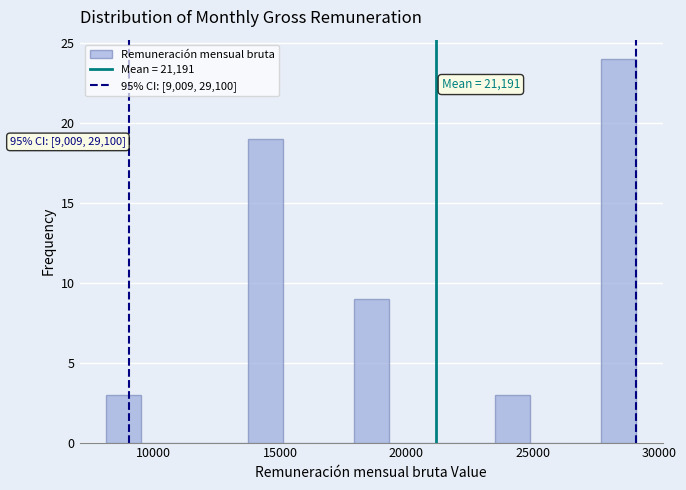

Read against the x-axis, roughly where is the centre of the tallest bar?

28500